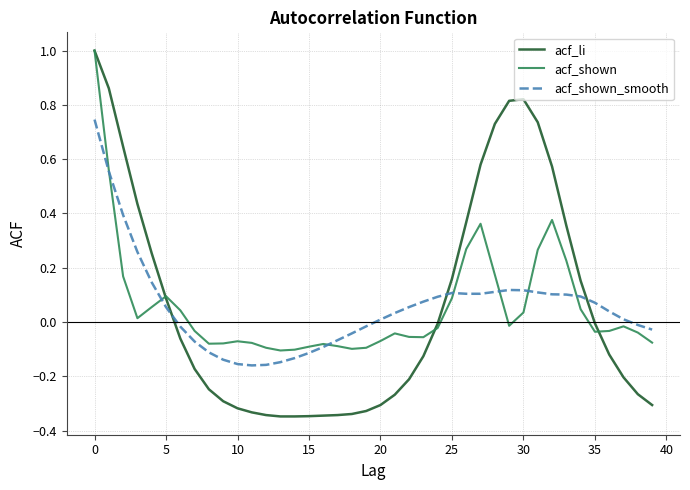

Which series has the largest range (max minus min)?

acf_li